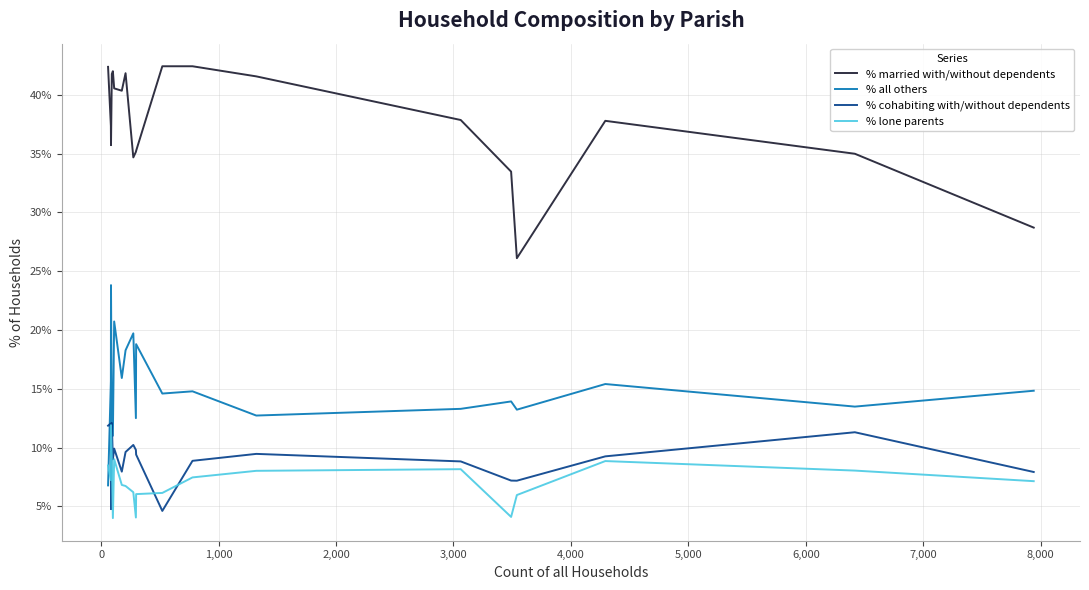

True or false: % married with/without dependents and % all others cross at least once.

False